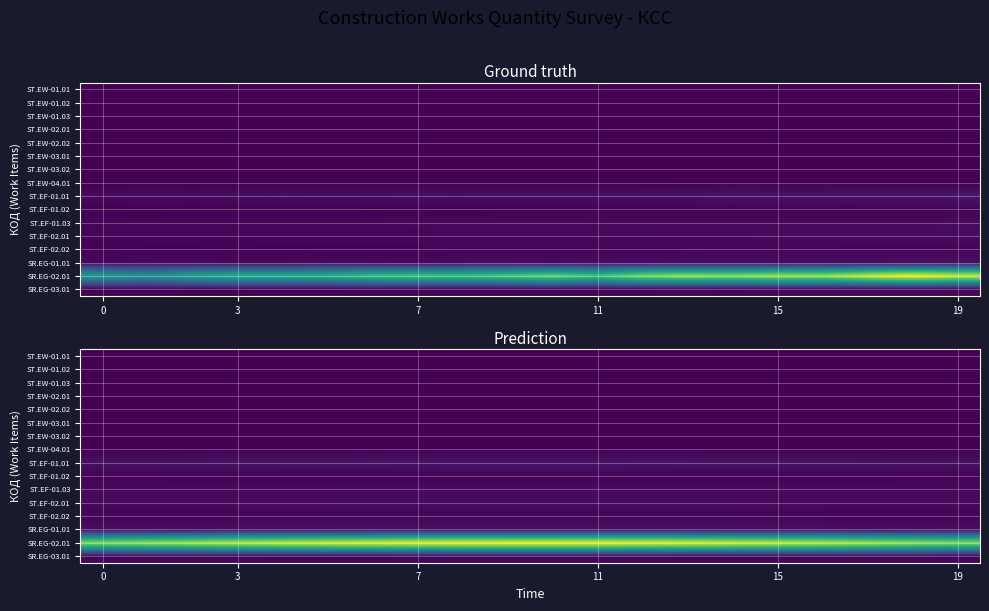

What is the greatest value displayed?

84.0